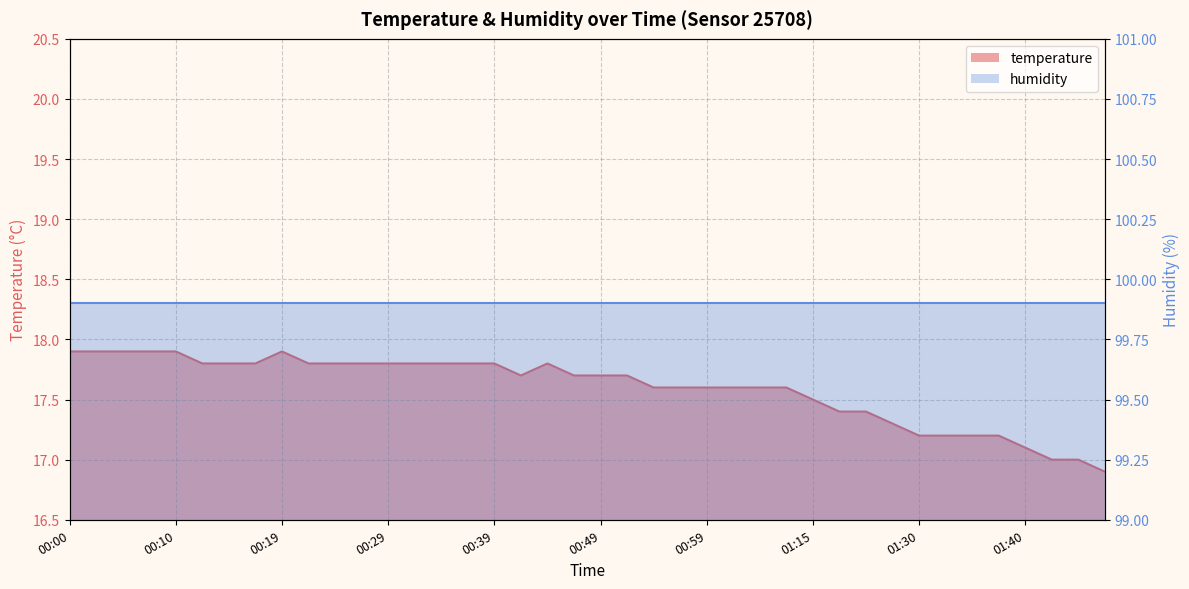

What is the average value?

17.6